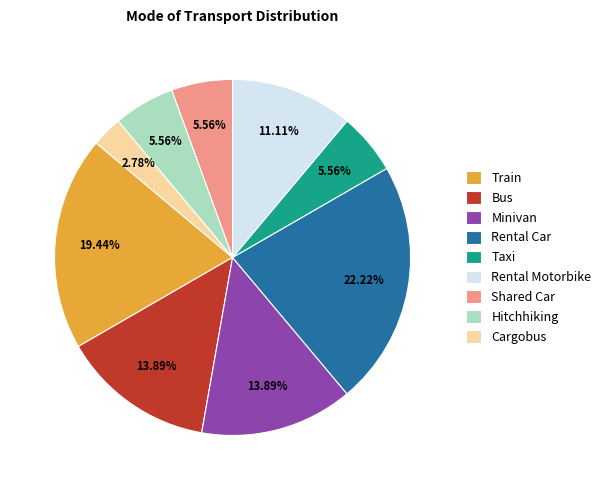

To the nearest percent, what is the combined percentage of Hitchhiking and Rental Car?

28%